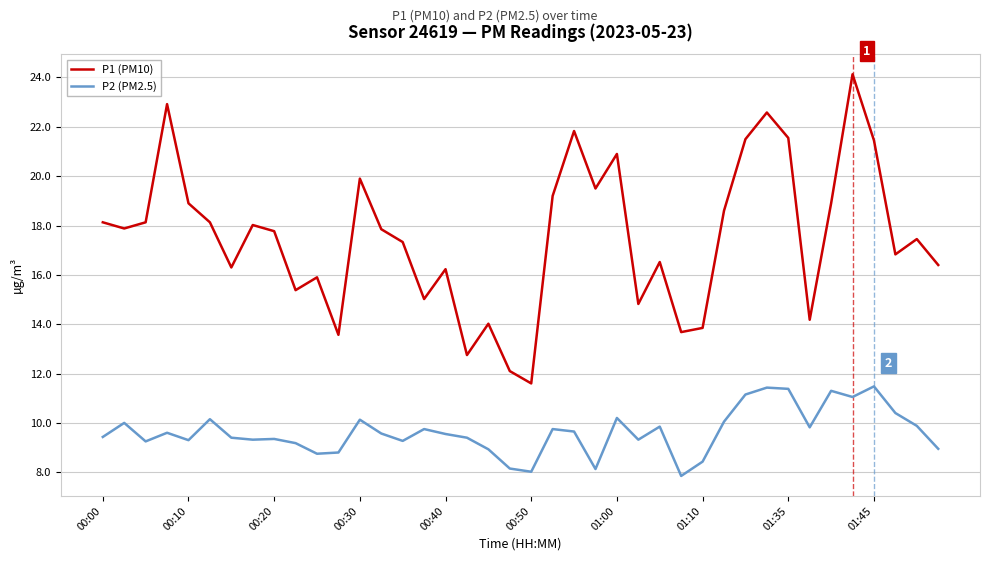

True or false: P1 (PM10) and P2 (PM2.5) intersect in this chart.

False